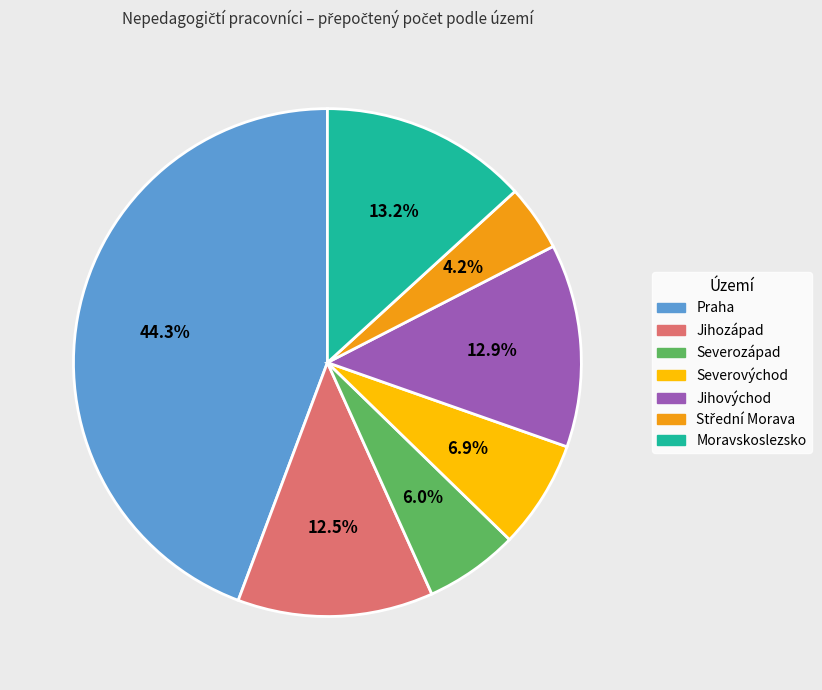

Which has a higher value, Moravskoslezsko or Jihozápad?

Moravskoslezsko